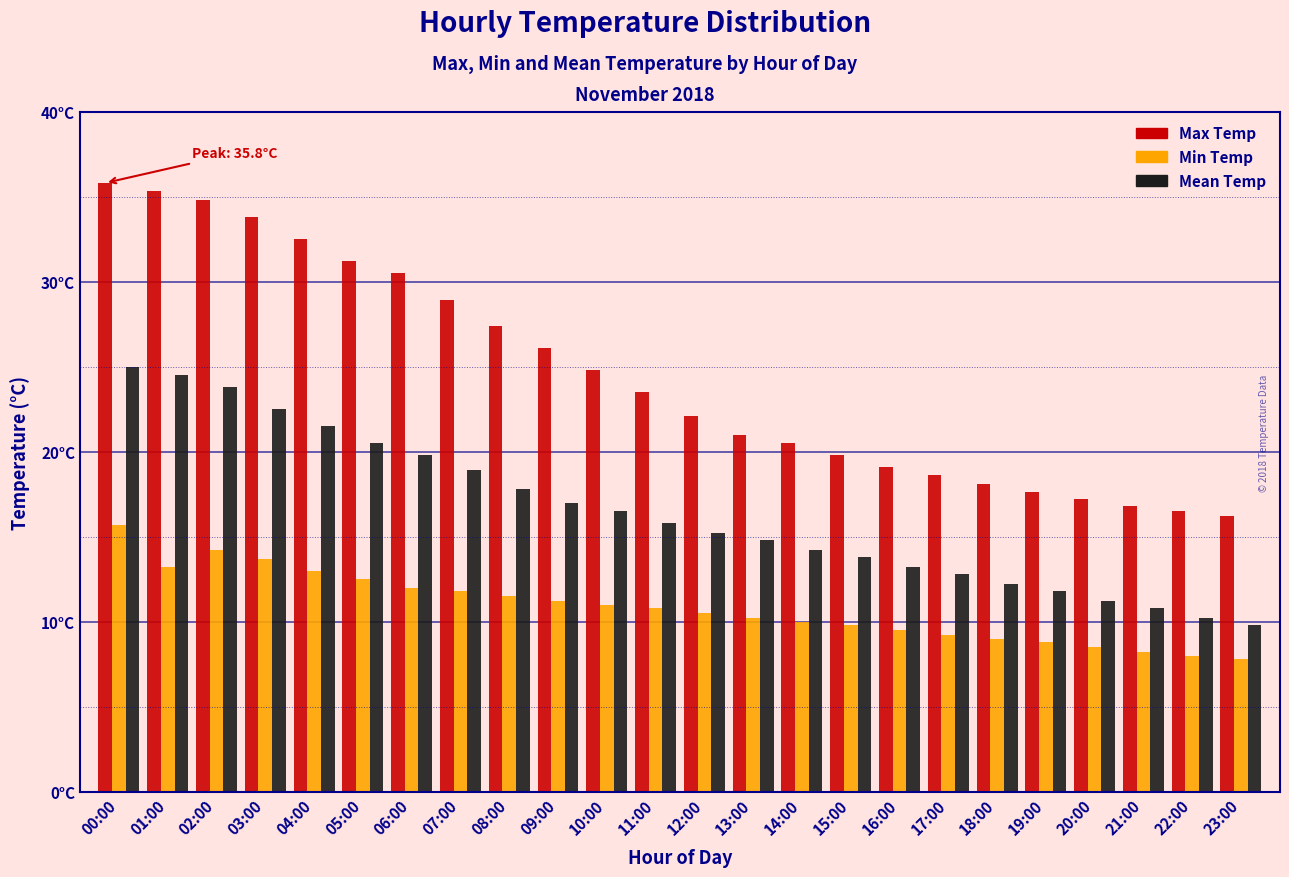

What are all the series names shown in the legend?

Max Temp, Min Temp, Mean Temp